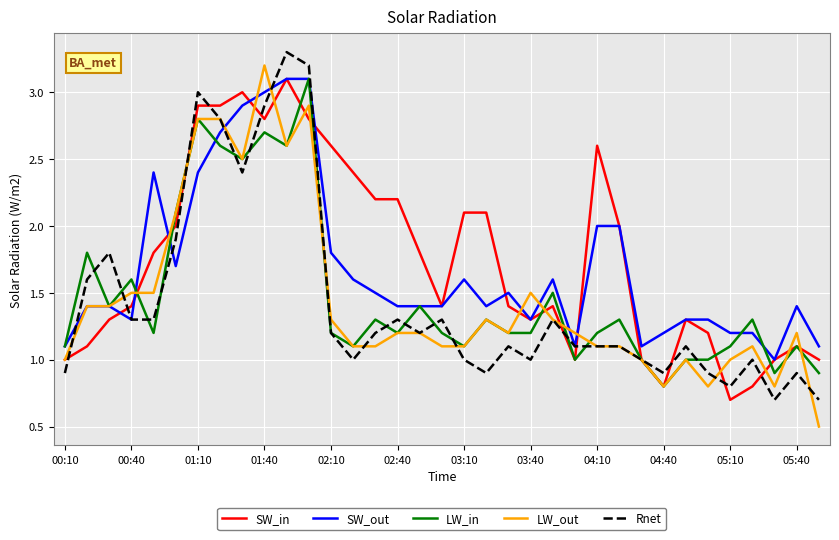

What is the maximum value for SW_in?

3.1